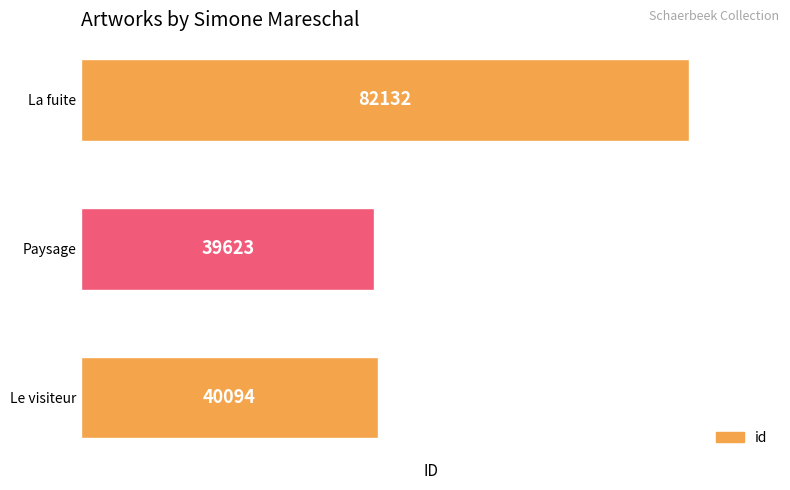

What is the average value?

53950